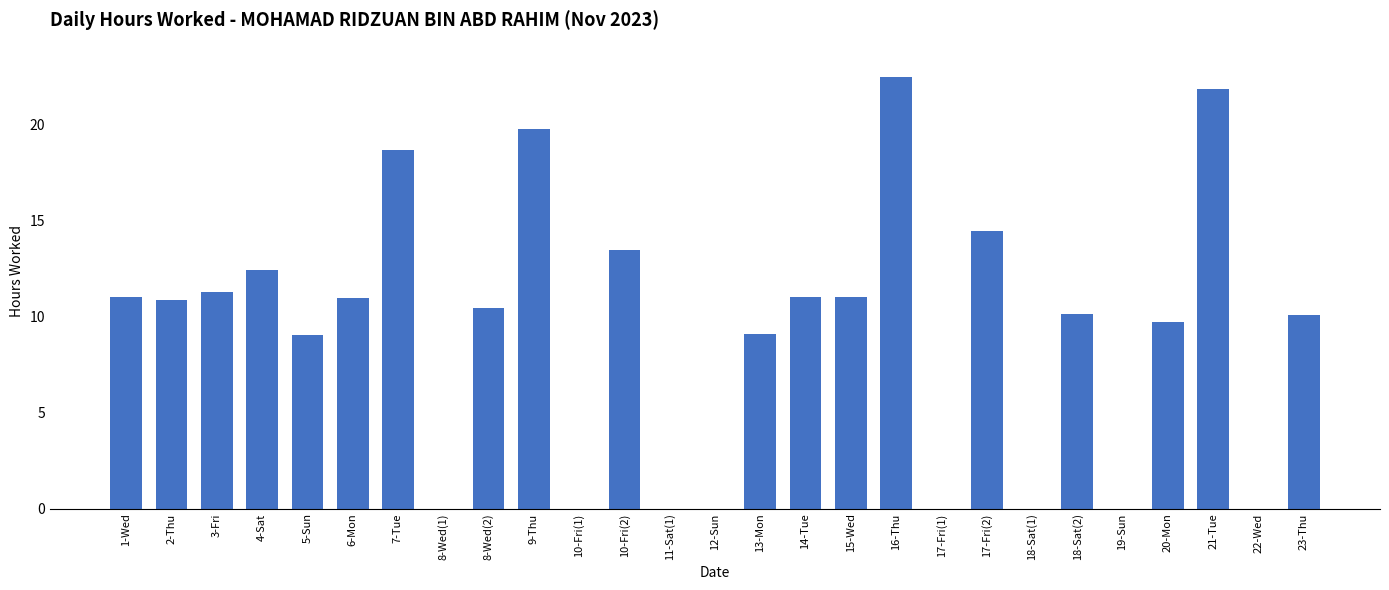

What is the change in value from 8-Wed(2) to 18-Sat(2)?

-0.3